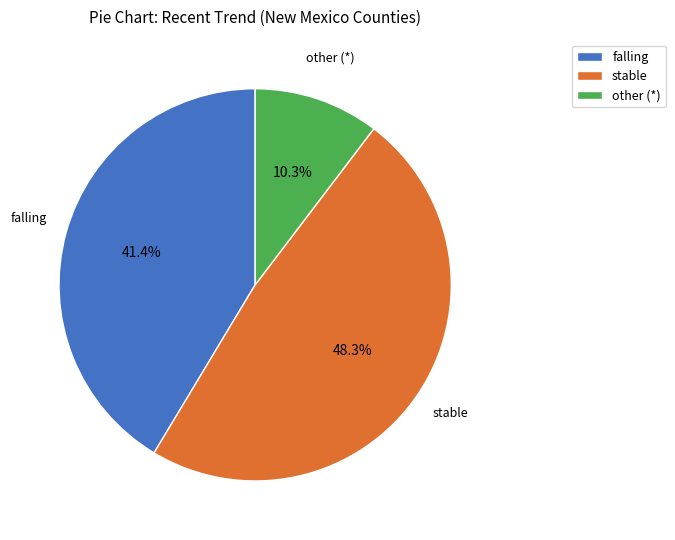

Is falling the majority of the pie?

No